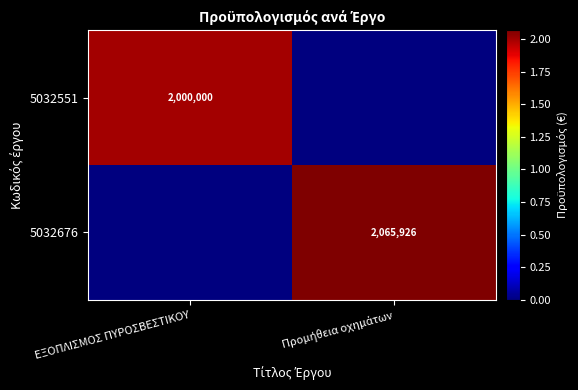

Is it true that 5032551 equals 2000000 at ΕΞΟΠΛΙΣΜΟΣ ΠΥΡΟΣΒΕΣΤΙΚΟΥ?

True